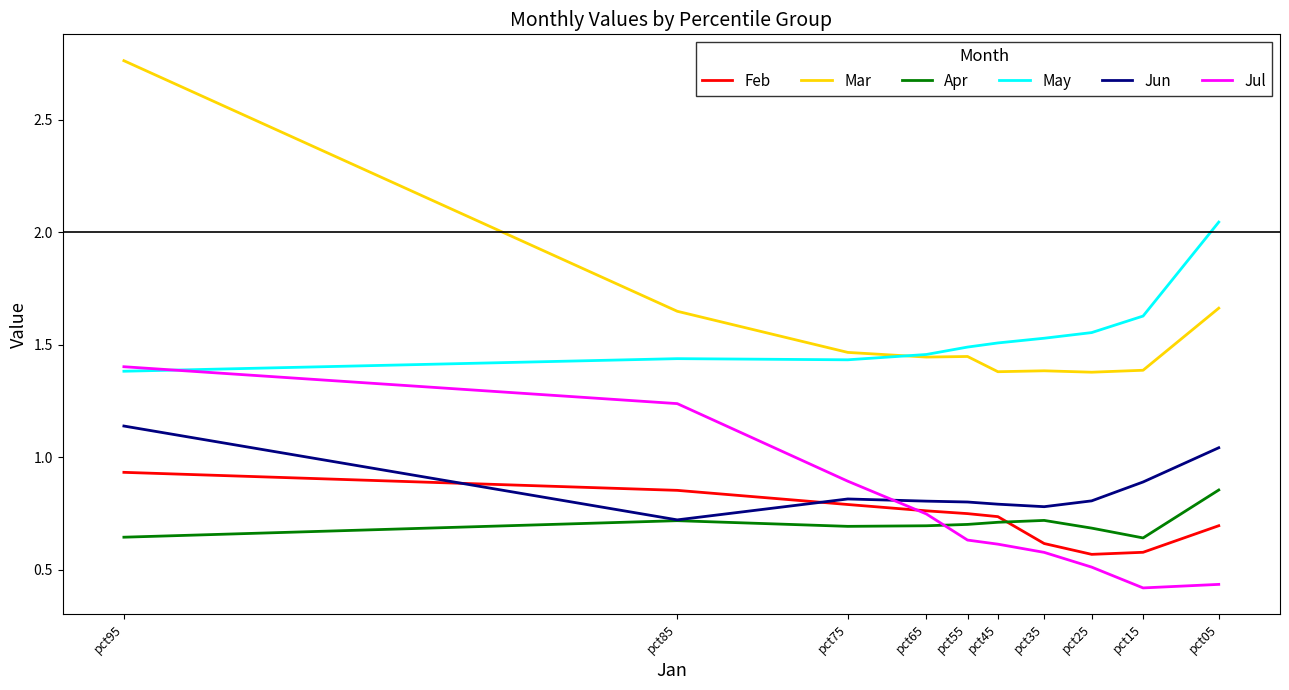

How many lines are shown in the chart?

6